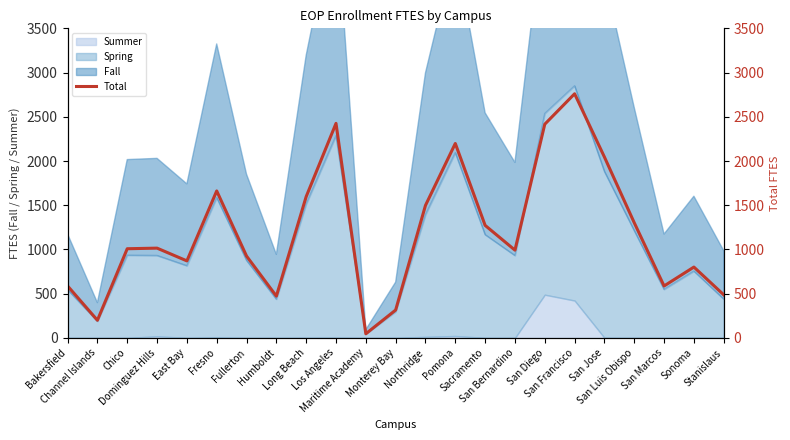

Reading left to right, list all the values displayed in this chart.

587.2	199.4	1008.1	1014.9	870.8	1661.8	925.3	472.2	1597.5	2425.4	46.4	315.3	1498.1	2198.3	1272.2	992.1	2416.1	2760.1	2045.0	1302.0	587.1	800.9	487.2